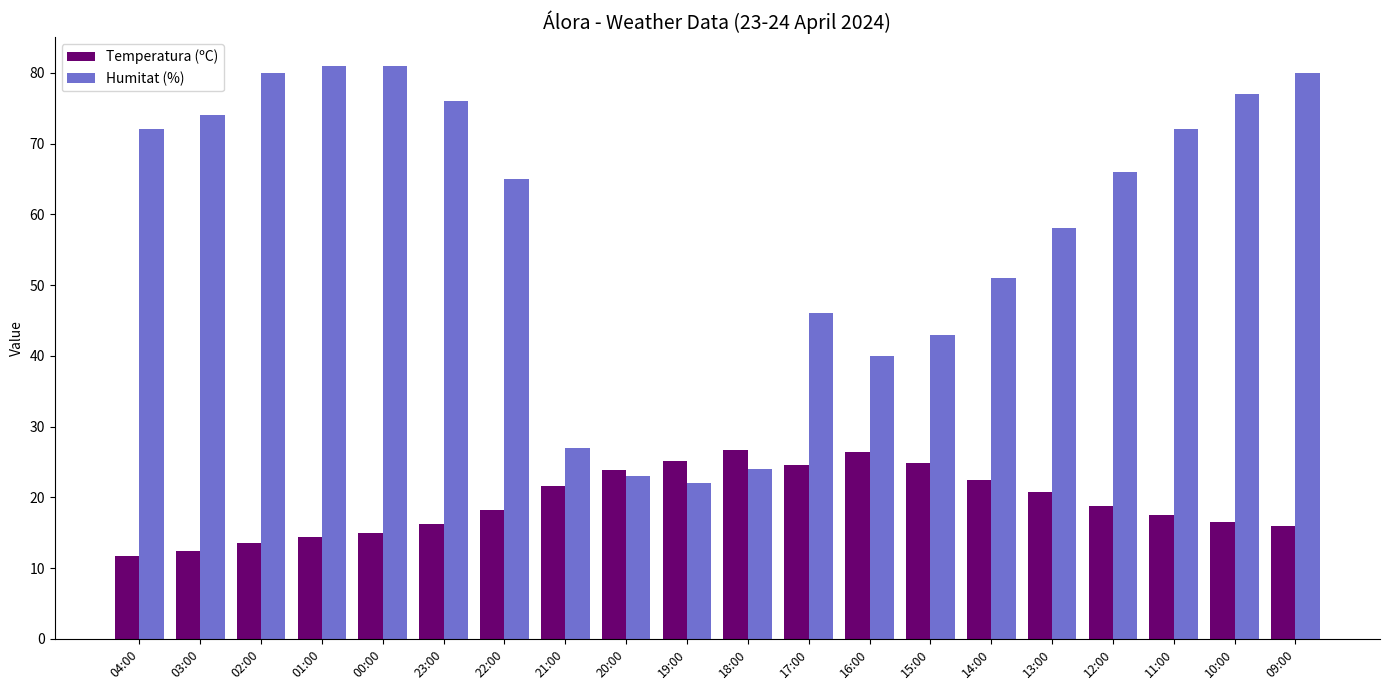

How many categories are shown in the chart?

20